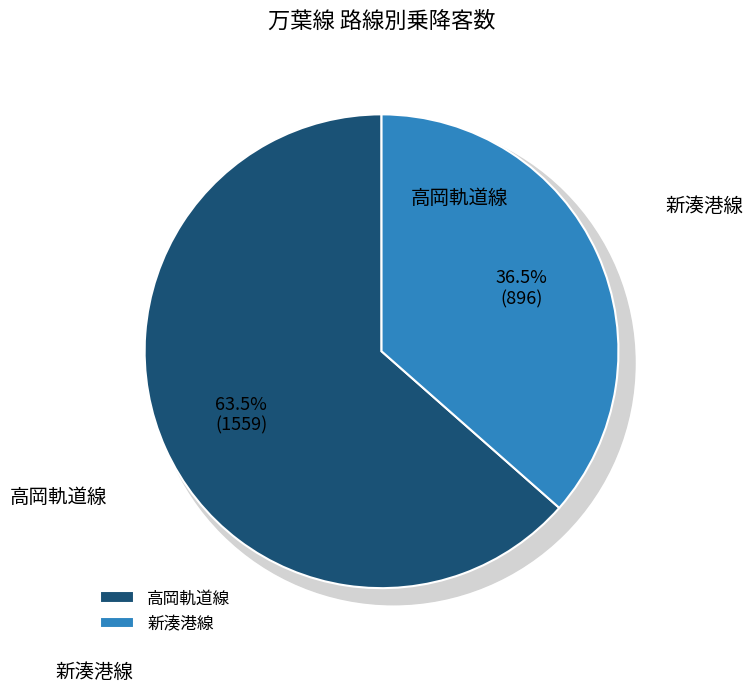

Is there any slice that represents more than half of the pie?

Yes